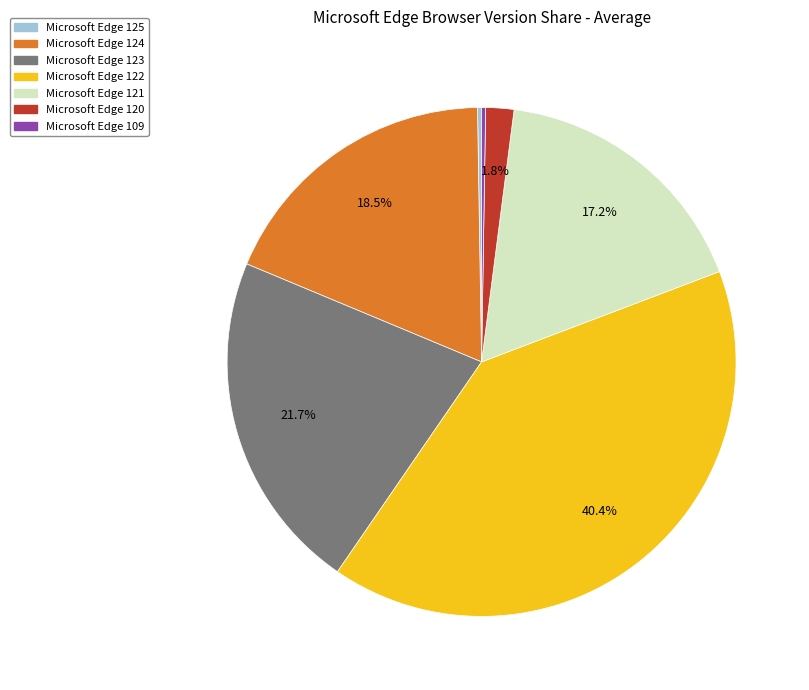

Does any single category account for the majority?

No